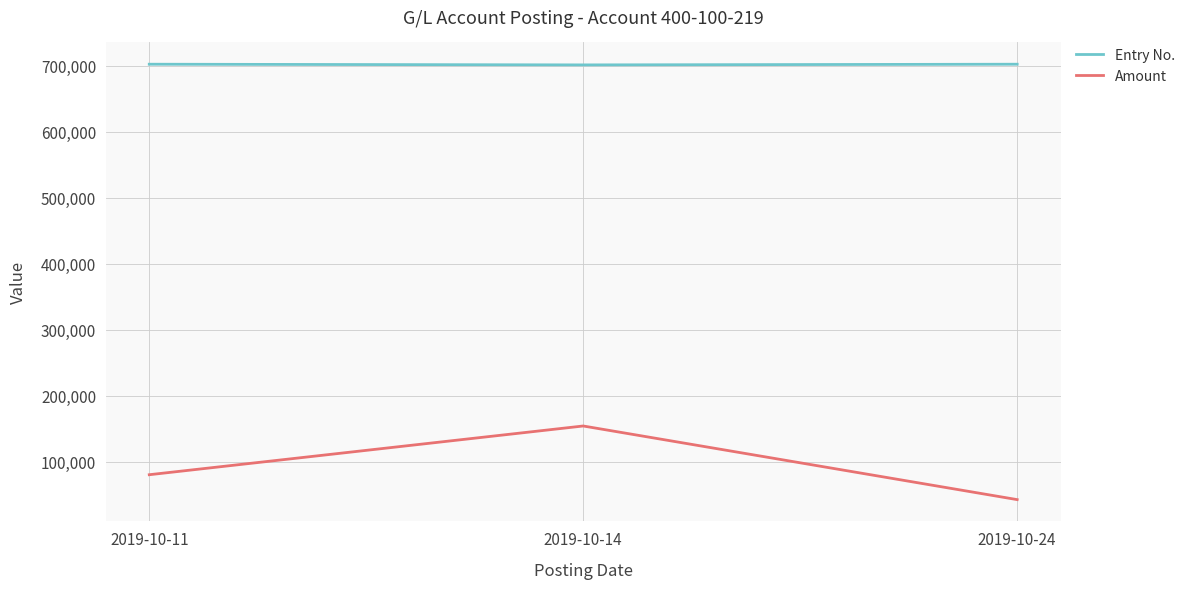

What is the minimum value for Amount?

42800